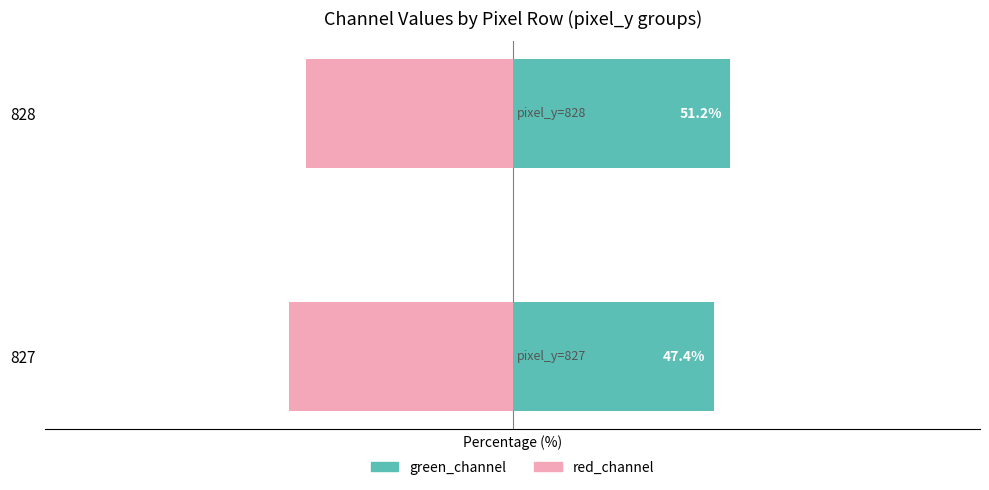

List the series in order of their peak value, lowest first.

red_channel, green_channel